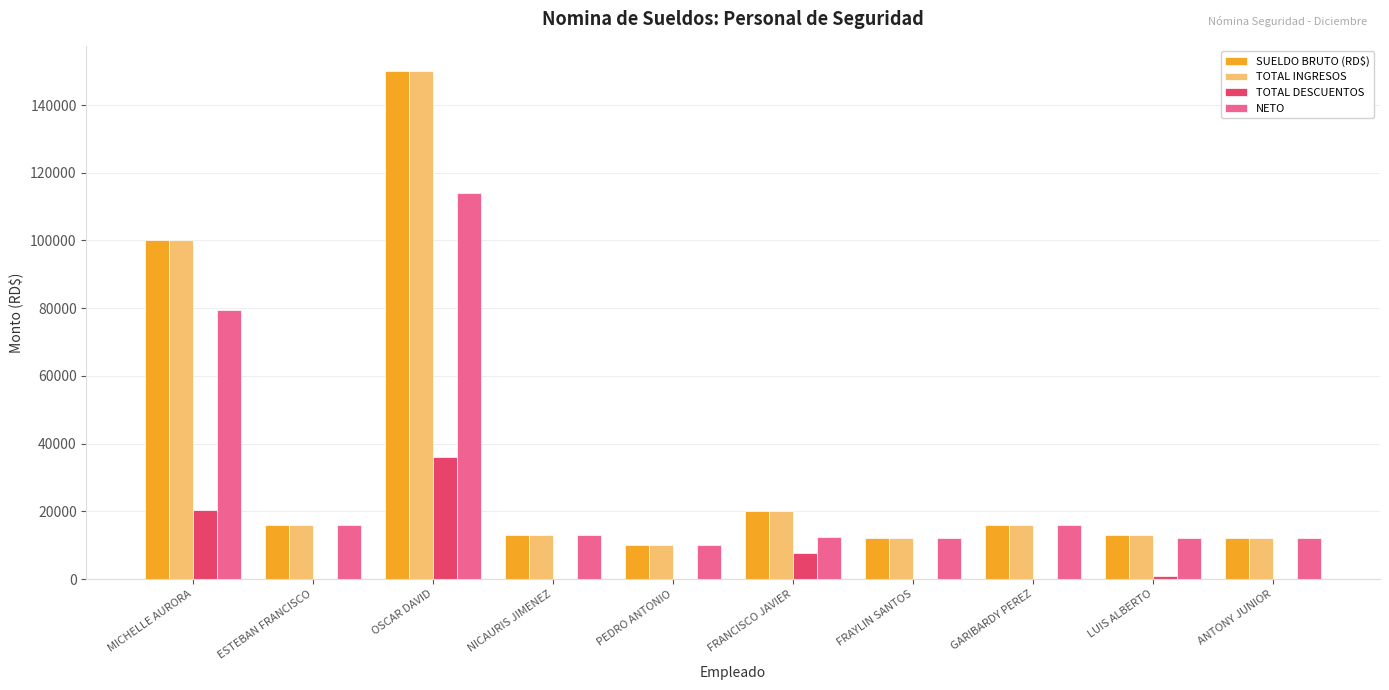

What is the sum of all NETO values?

296810.3